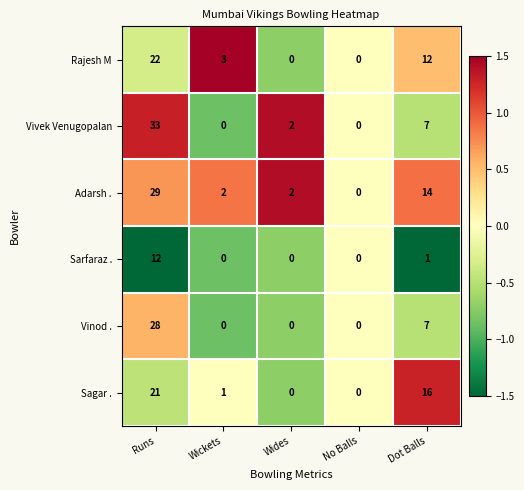

What is the sum of the Vivek Venugopalan values at Runs and Wides?

35